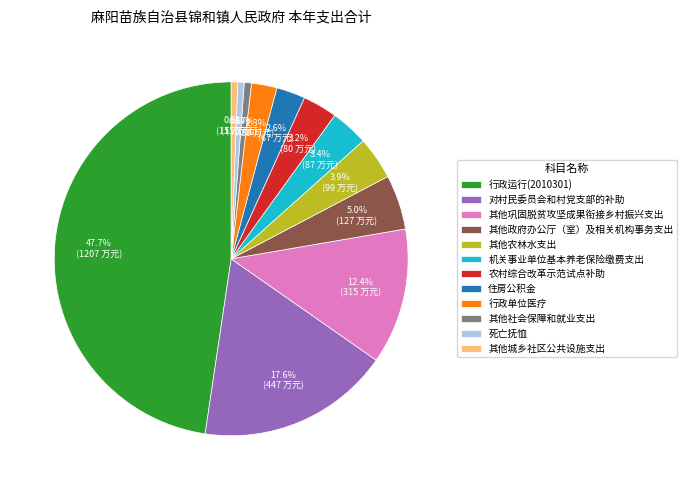

True or false: 农村综合改革示范试点补助 accounts for 16% of the total.

False